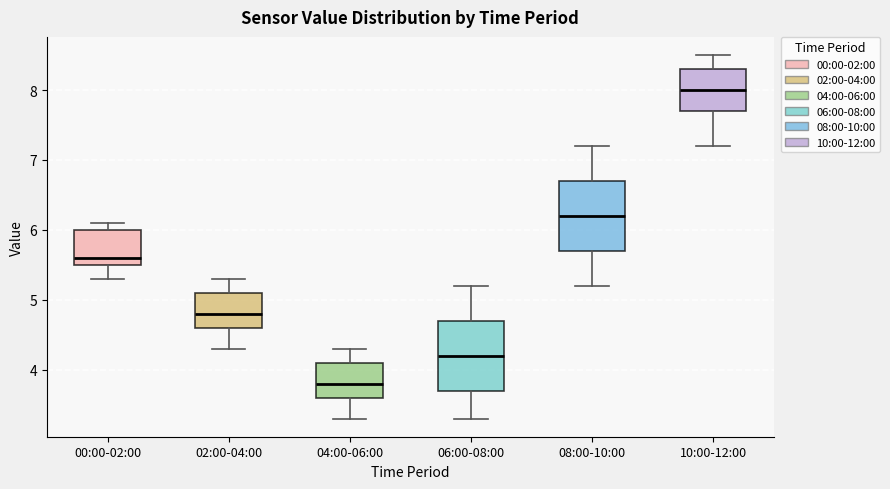

Reading left to right, transcribe this box plot: for each box, give where its median line is, the range the box spans, and where its two whiskers end, as read against the y-axis. The values are not printed on the chart, so give them approximately, as read against the axis.

00:00-02:00: median 5.6, box 5.5 to 6.0, whiskers 5.3 to 6.1
02:00-04:00: median 4.8, box 4.6 to 5.1, whiskers 4.3 to 5.3
04:00-06:00: median 3.8, box 3.6 to 4.1, whiskers 3.3 to 4.3
06:00-08:00: median 4.2, box 3.7 to 4.7, whiskers 3.3 to 5.2
08:00-10:00: median 6.2, box 5.7 to 6.7, whiskers 5.2 to 7.2
10:00-12:00: median 8.0, box 7.7 to 8.3, whiskers 7.2 to 8.5